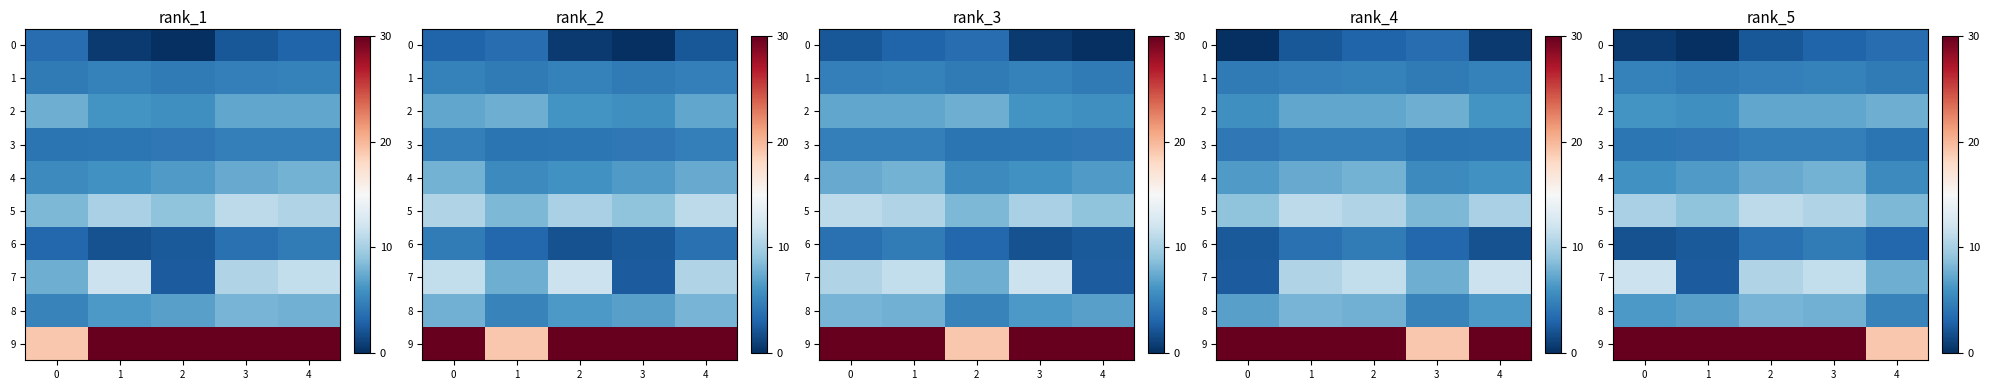

Is it true that 0 equals 1.1 at 4?

False